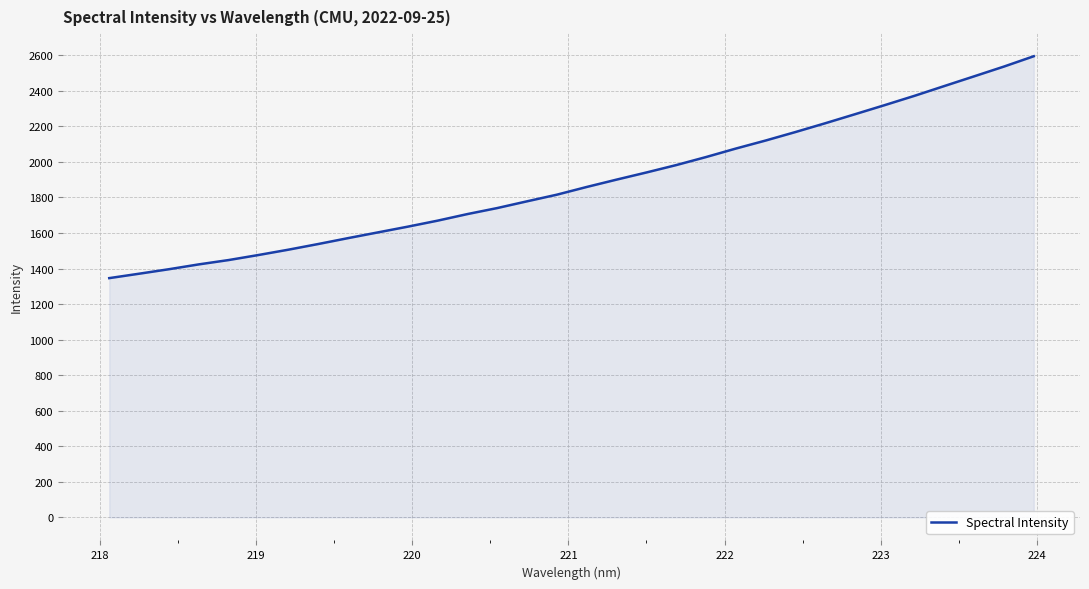

What is the minimum value shown in the chart?

1346.0